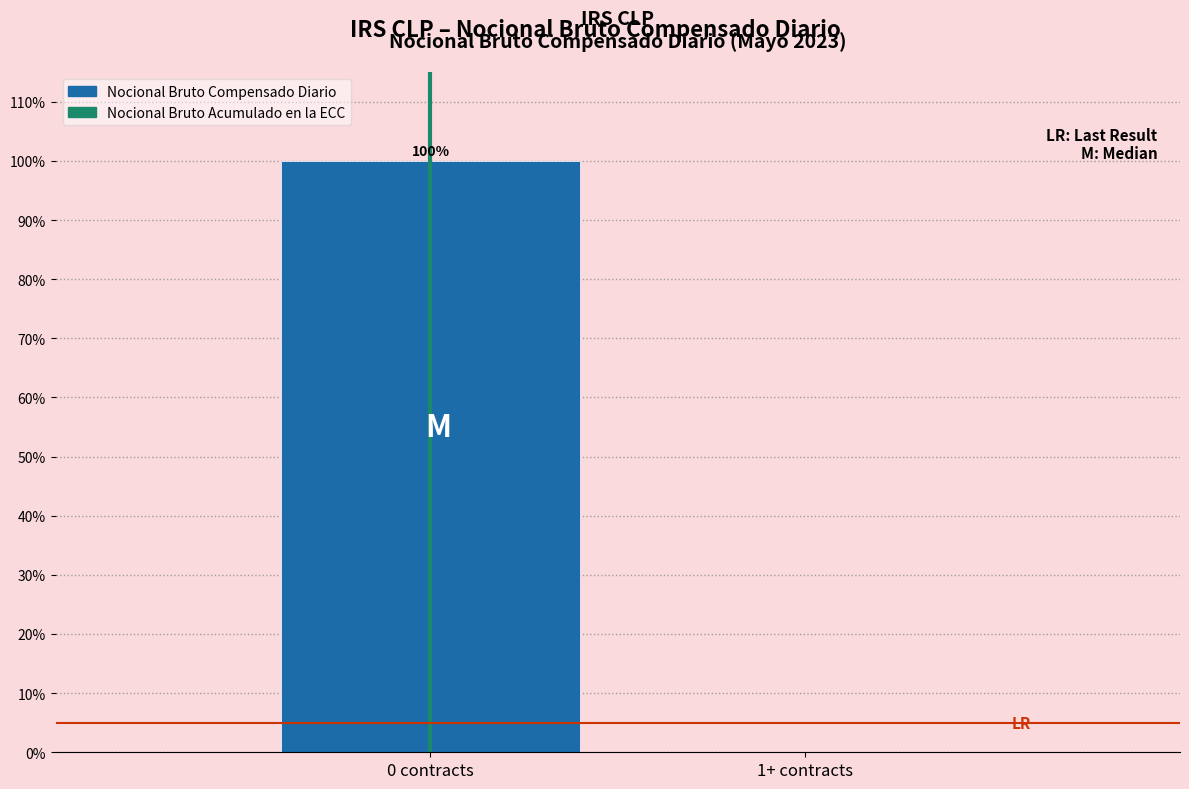

Reading left to right, list all the values displayed in this chart.

0 contracts=100	1+ contracts=0